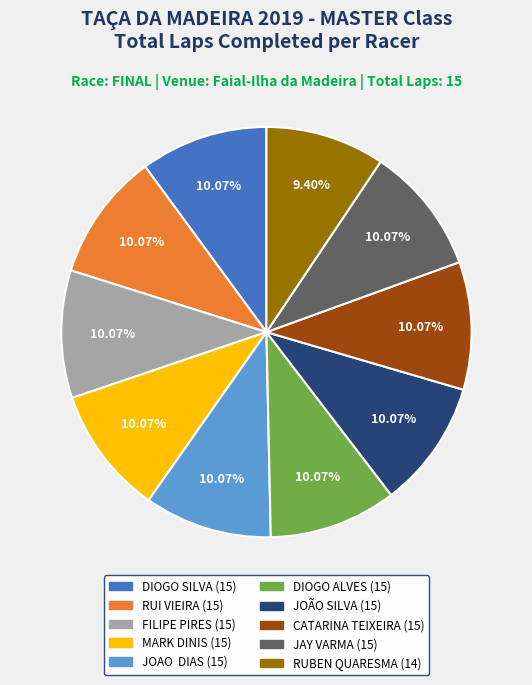

Is there any slice that represents more than half of the pie?

No